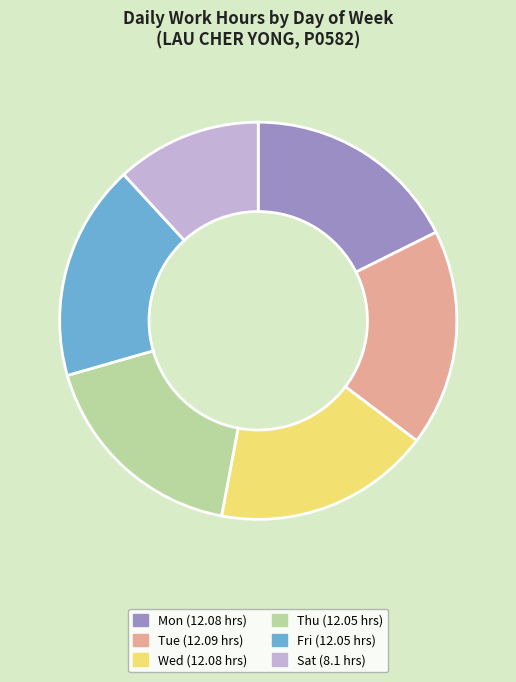

Is there a majority slice in this chart?

No